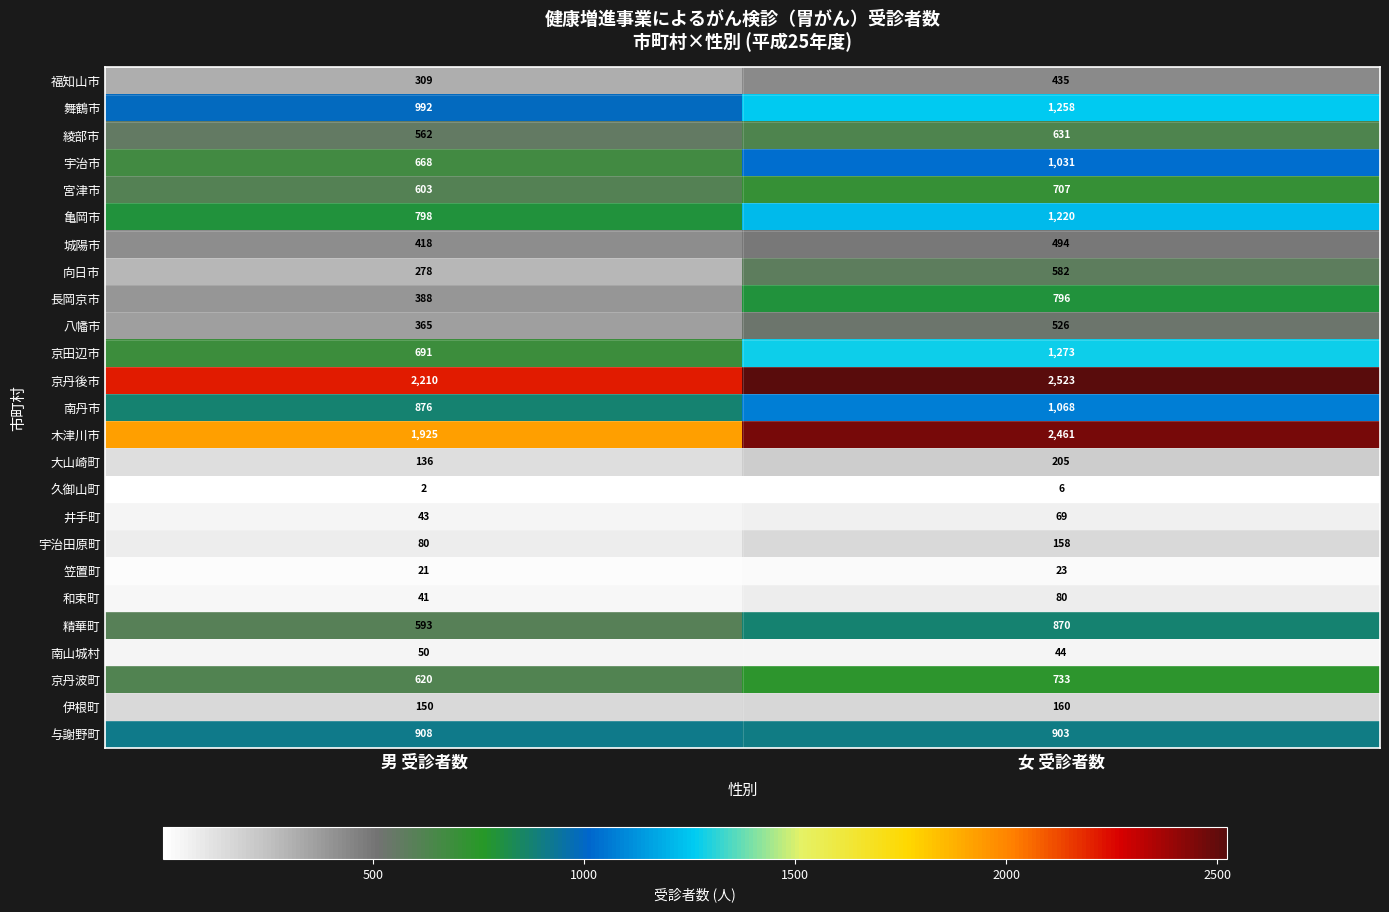

How many series are shown in this chart?

25